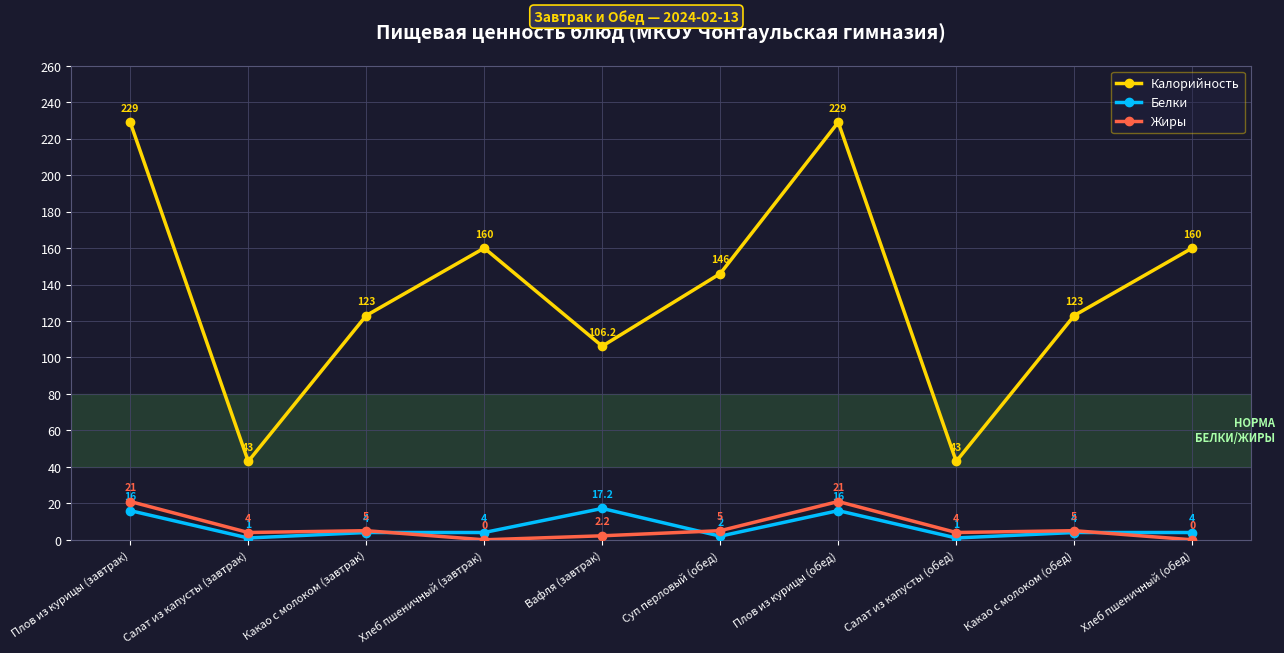

True or false: Калорийность has more than 0 interior local peaks.

True